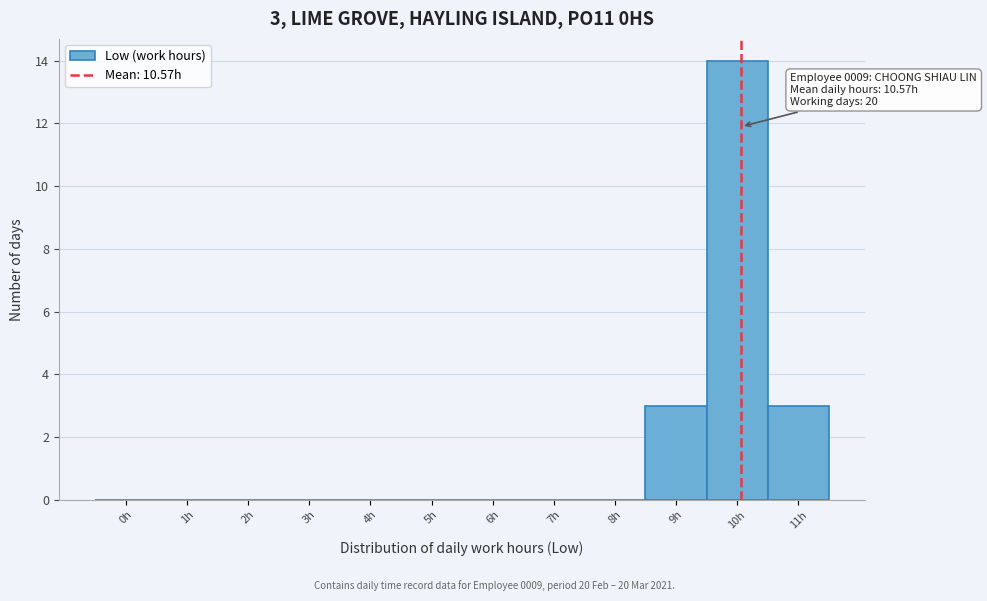

Reading left to right, list all the values displayed in this chart.

0h=0	1h=0	2h=0	3h=0	4h=0	5h=0	6h=0	7h=0	8h=0	9h=3	10h=14	11h=3